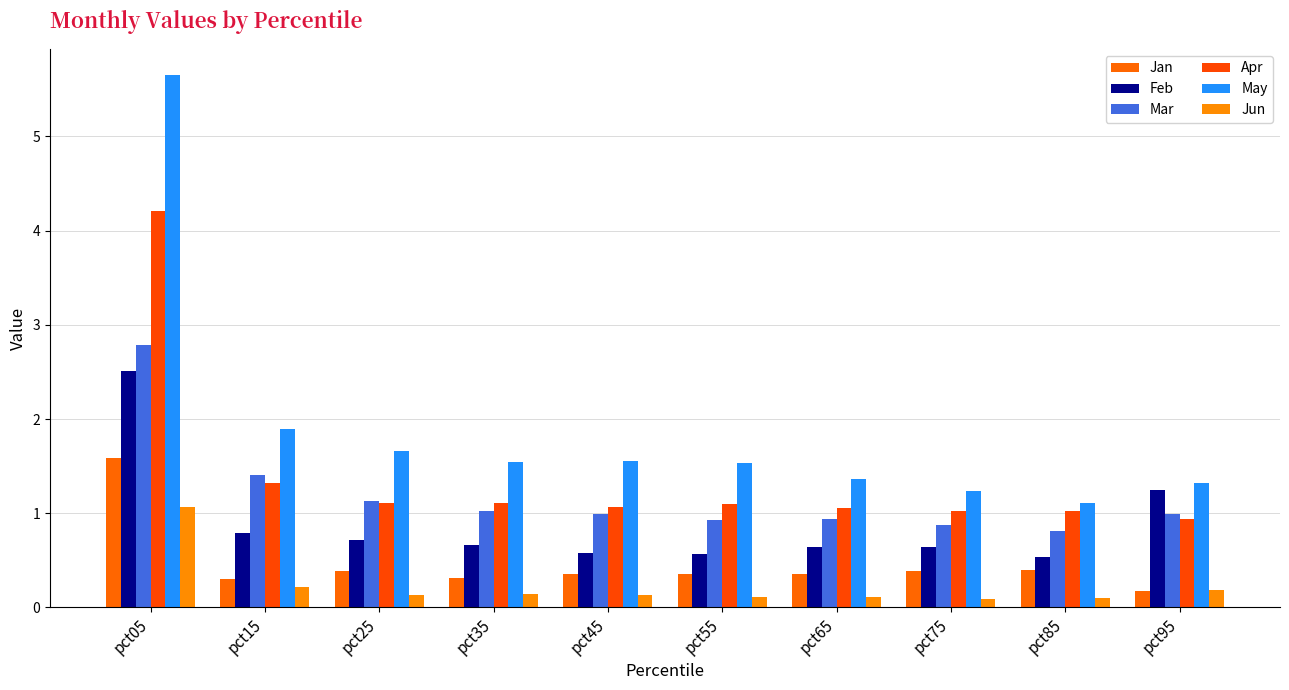

Is it true that Apr equals 0.5 at pct55?

False